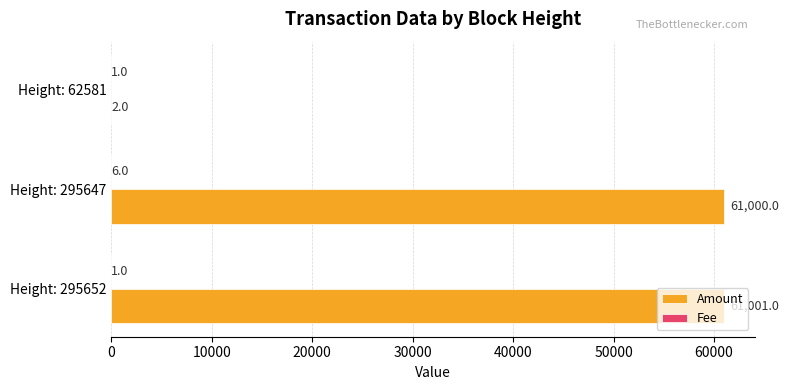

True or false: Amount has a value of 61001 at Height: 295652.

True